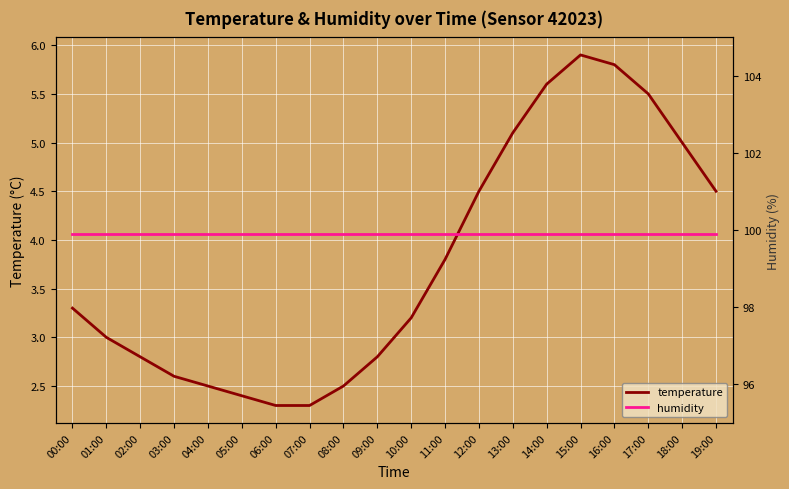

What are all the series names shown in the legend?

temperature, humidity